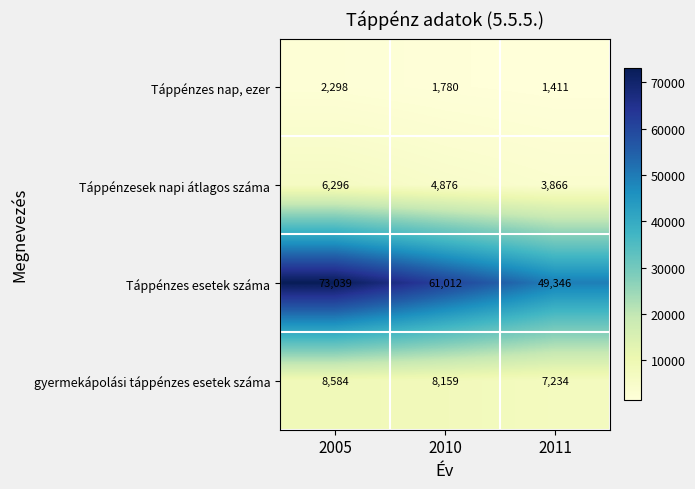

Reading left to right, transcribe all the data shown in this chart.

Táppénzes nap, ezer: 2298	1780	1411
Táppénzesek napi átlagos száma: 6296	4876	3866
Táppénzes esetek száma: 73039	61012	49346
gyermekápolási táppénzes esetek száma: 8584	8159	7234